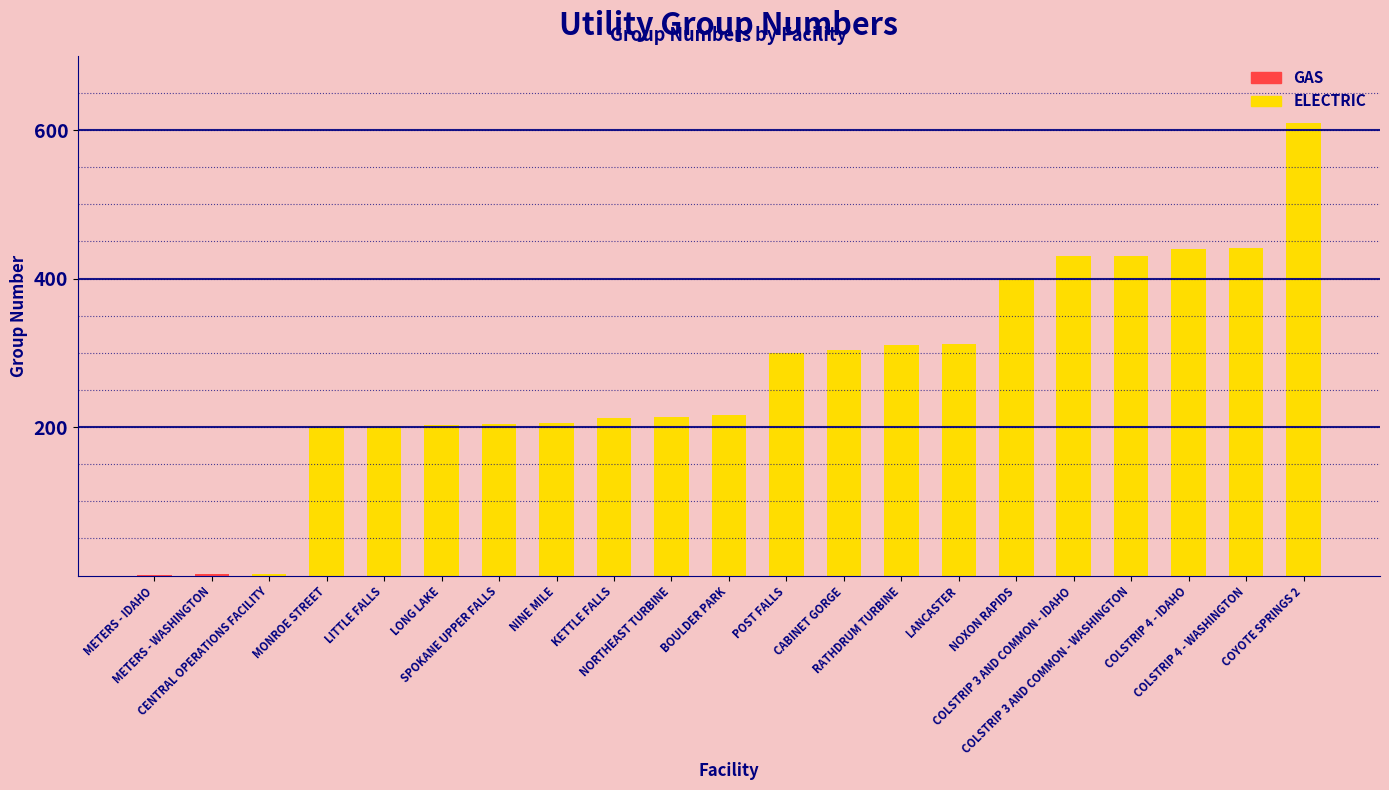

Which category has the highest value across all series?

COYOTE SPRINGS 2